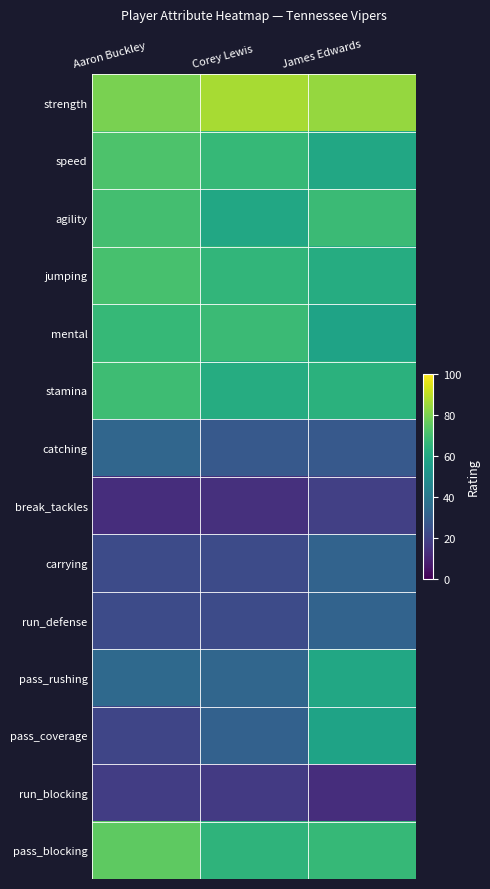

What is the spread (max minus min) of values at James Edwards?

71